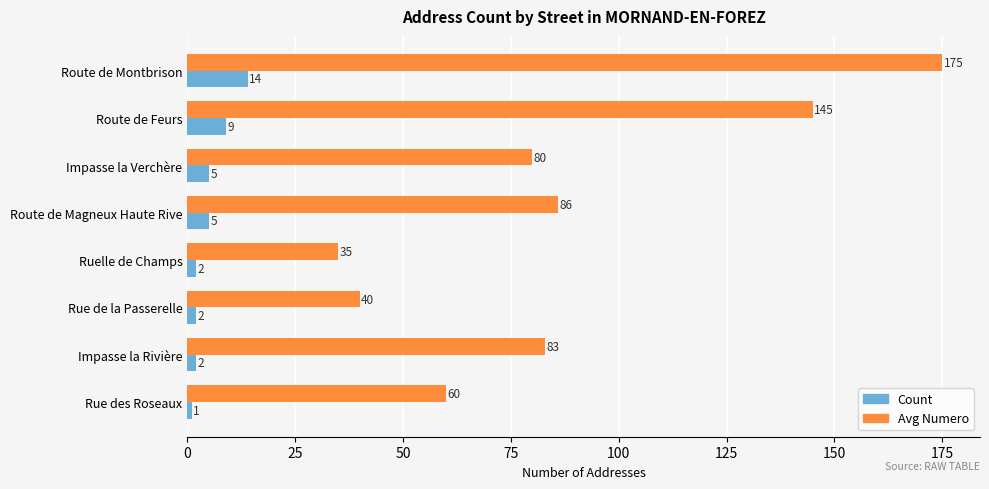

Between Route de Montbrison and Impasse la Verchère, which series saw the biggest shift?

Avg Numero